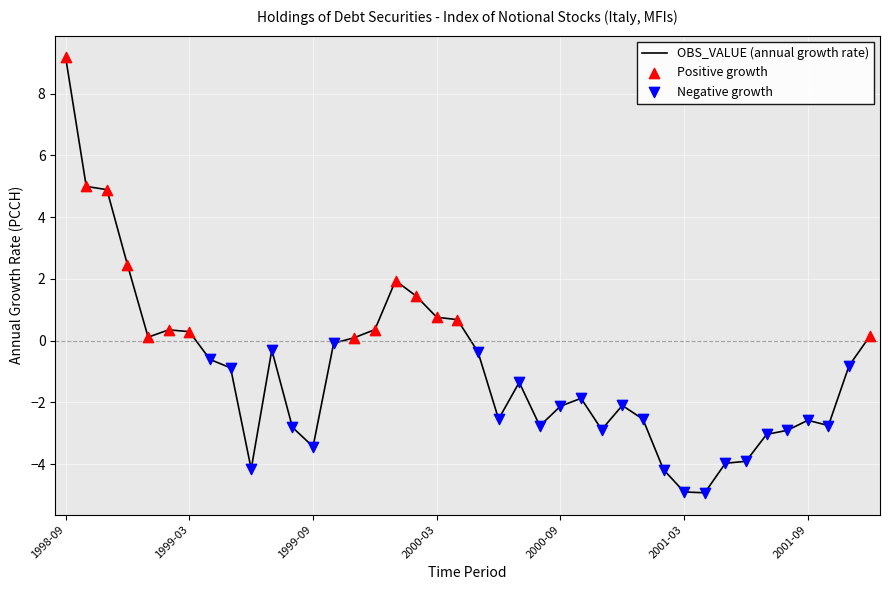

What is the greatest value displayed?

9.2